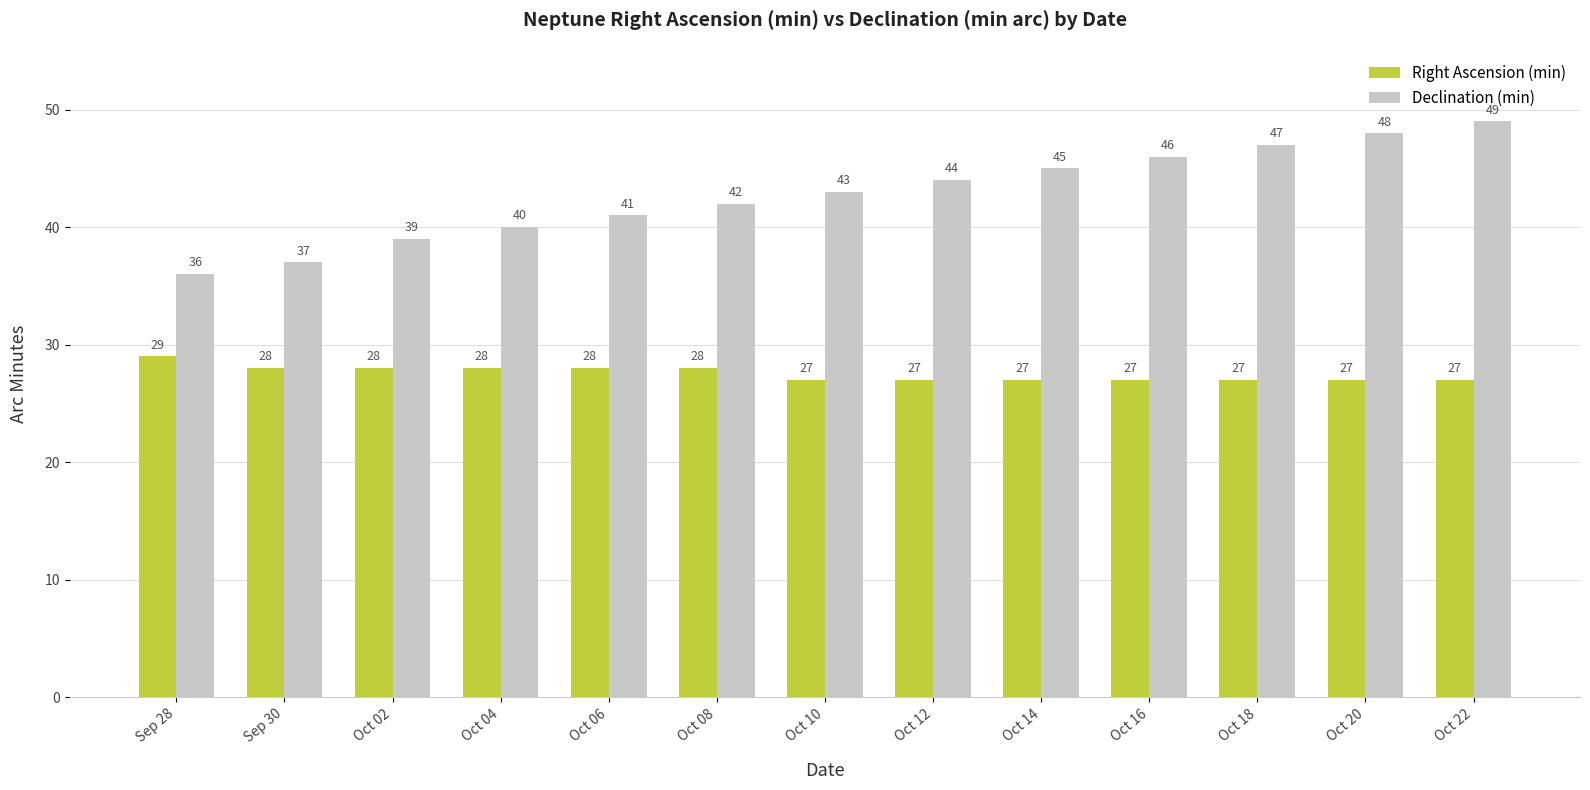

How many bars are there in each group?

2